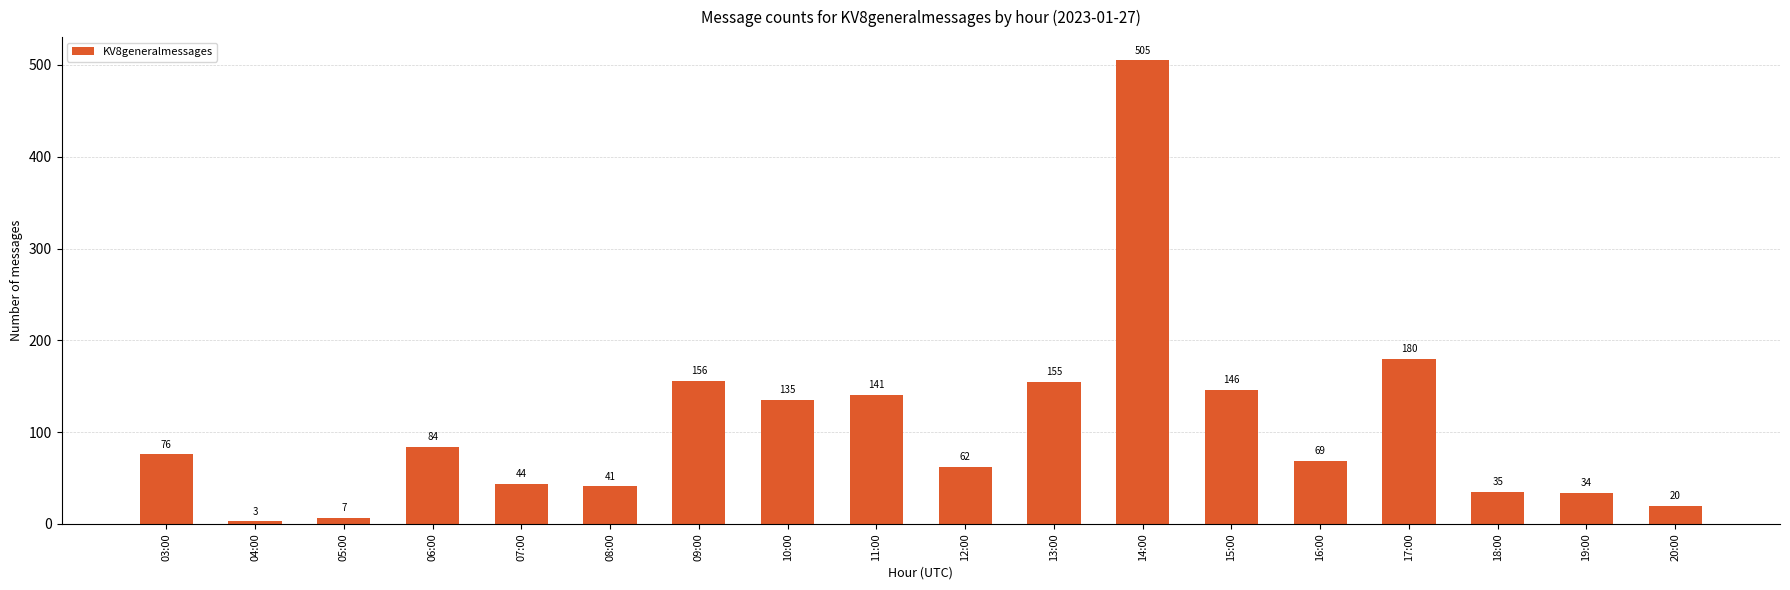

How many series are shown in this chart?

1